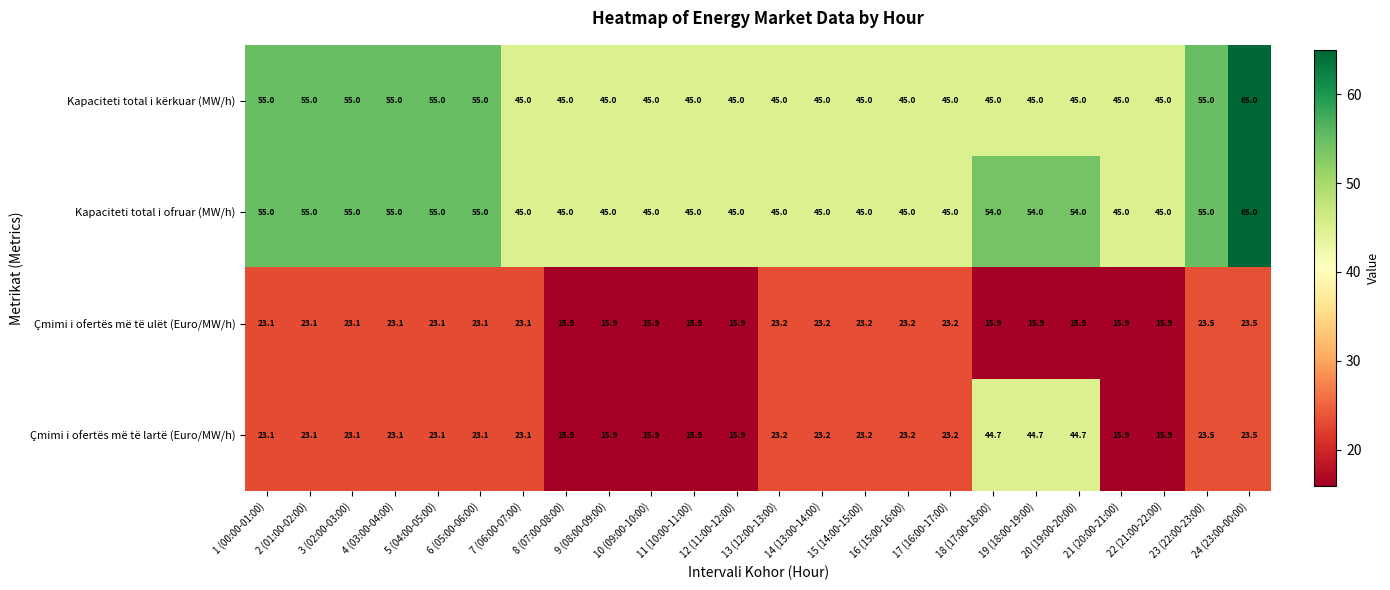

What is the total value across all series at 1 (00:00-01:00)?

156.2